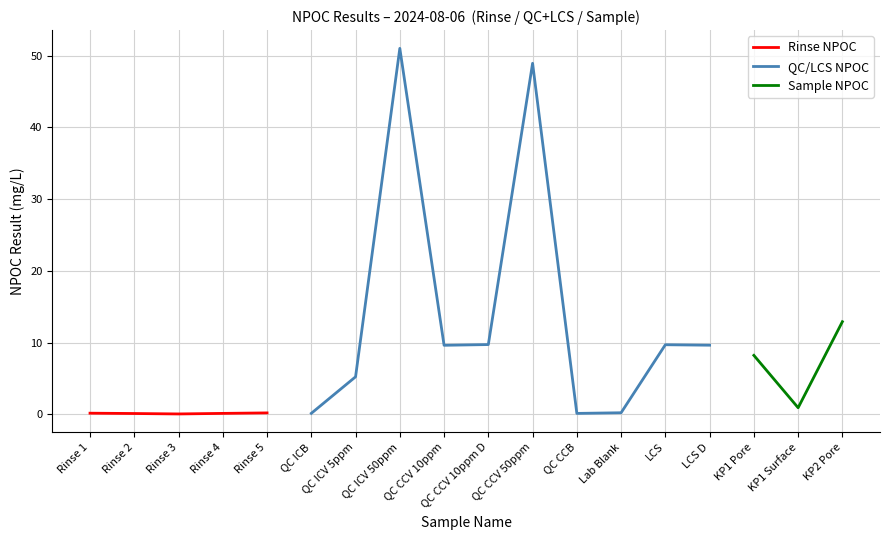

What is the label of the 12th point from the right?

QC ICV 5ppm